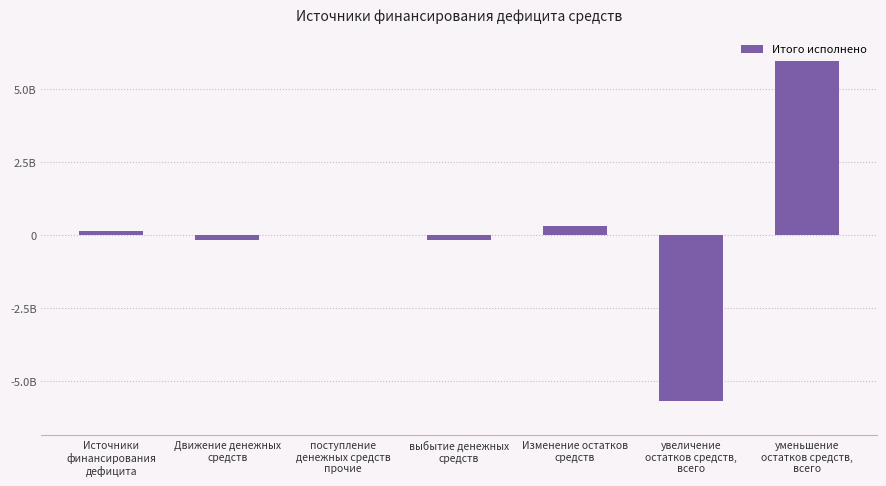

Are the bars horizontal?

No